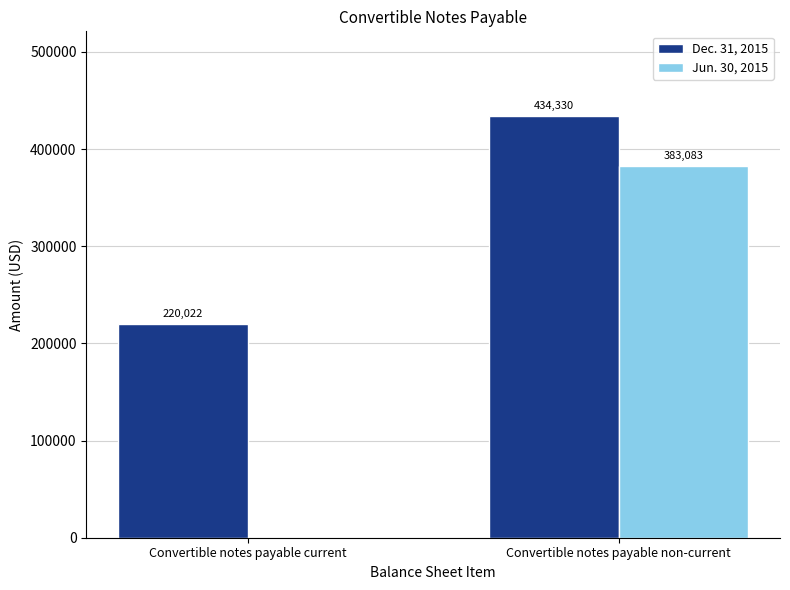

How many Jun. 30, 2015 values are between 0 and 383083?

2